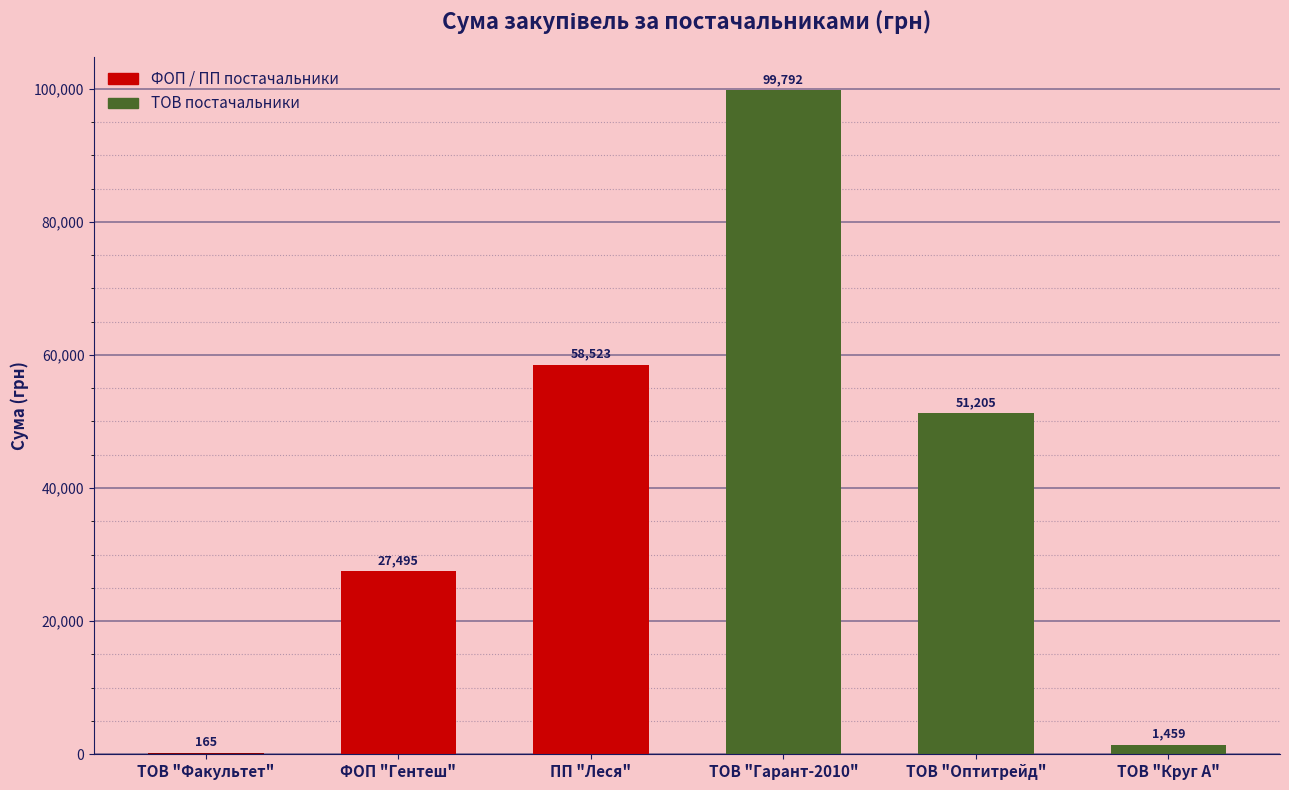

Which category has the highest value across all series?

ТОВ "Гарант-2010"